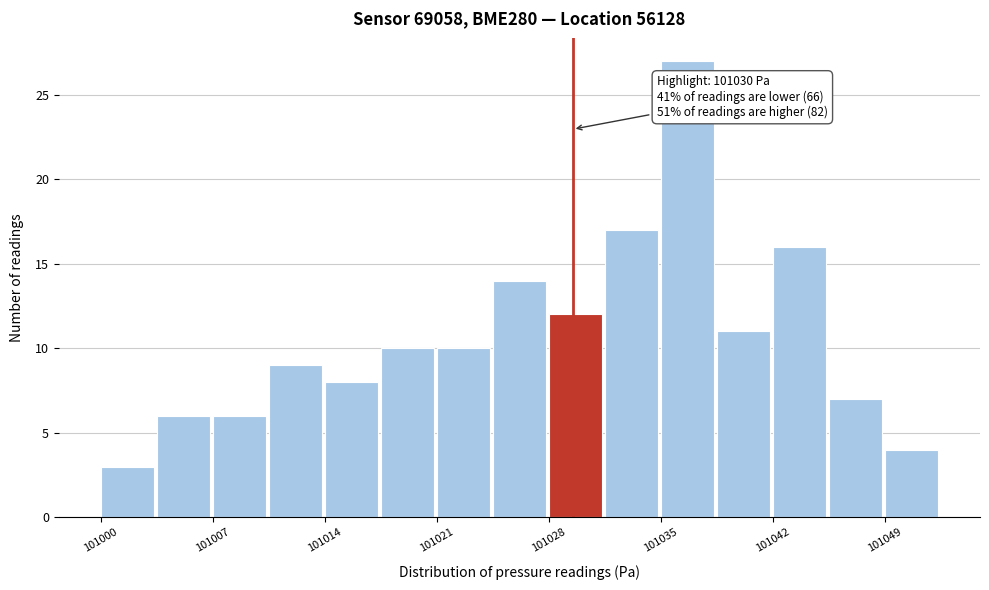

Read against the x-axis, roughly where is the centre of the tallest bar?

101037